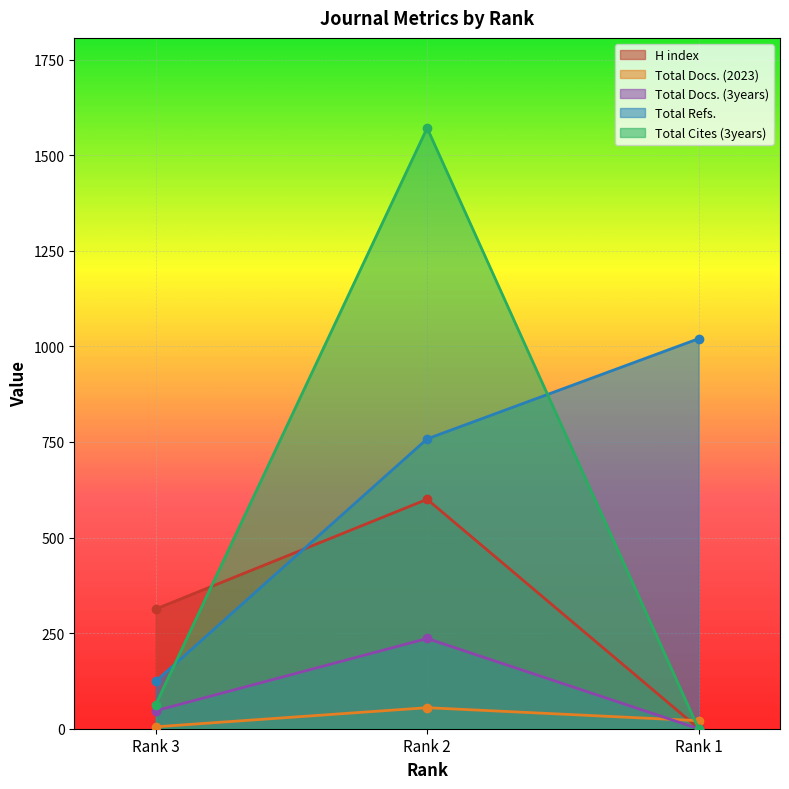

The Total Refs. series shows 758 at Rank 2. True or false?

True